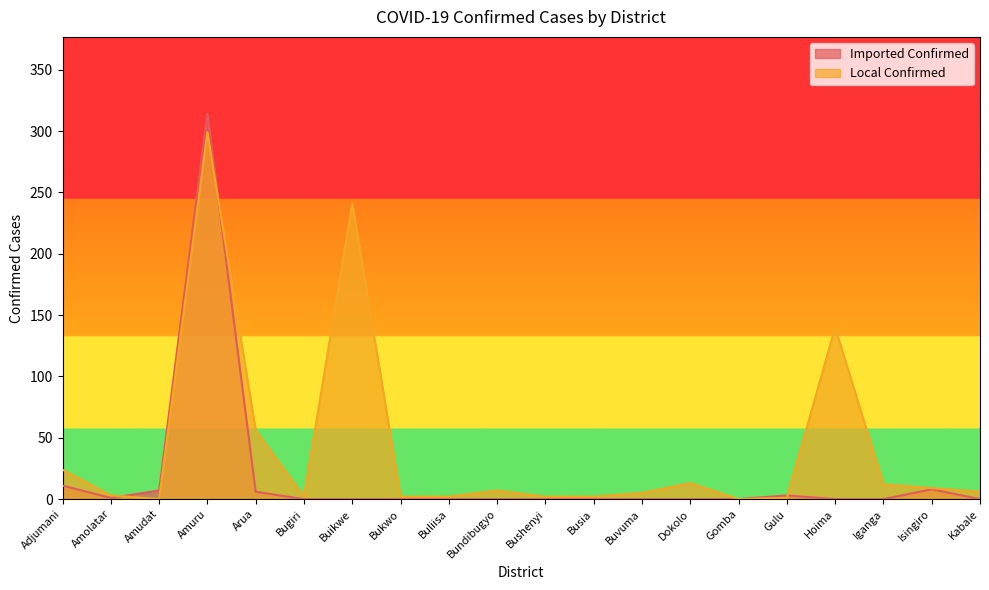

What are all the series names shown in the legend?

Imported Confirmed, Local Confirmed